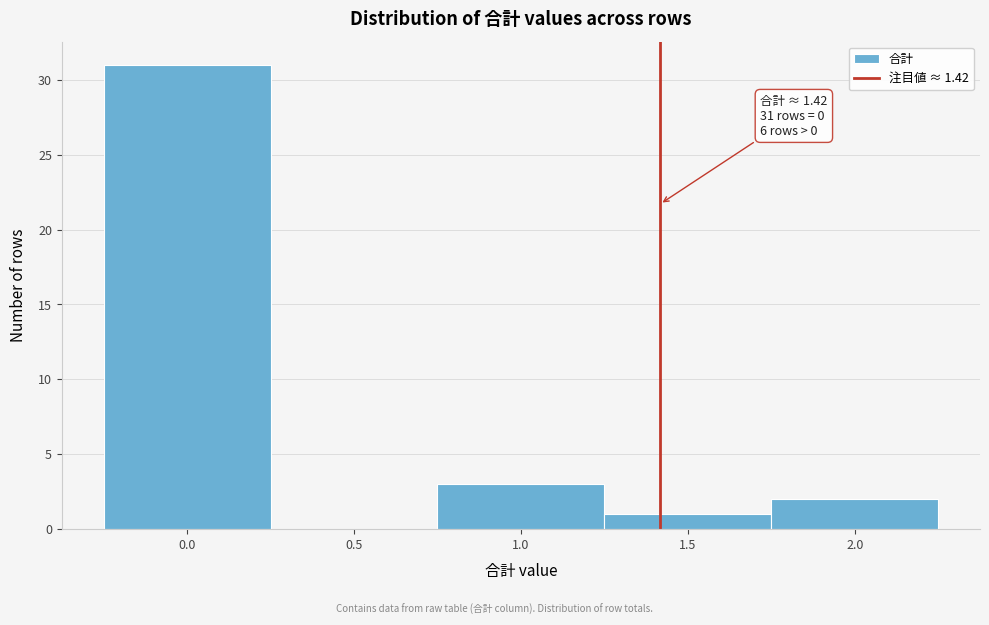

Over which range of the x-axis is the bar tallest?

-0.25 to 0.25